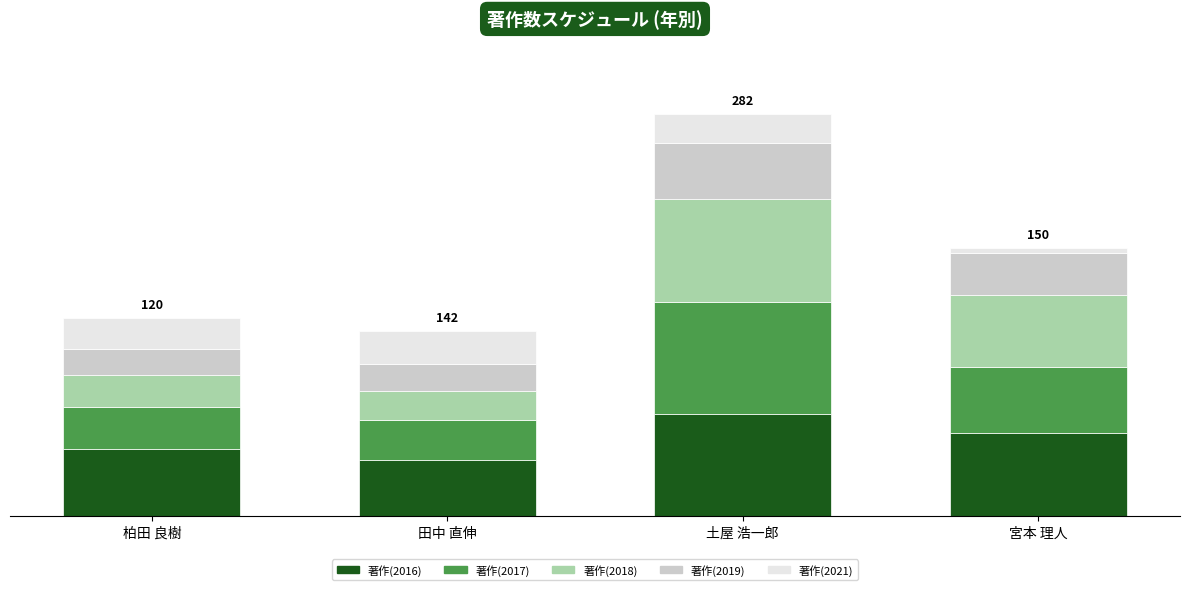

Where is 著作(2021) nearest to the value 10?

土屋 浩一郎